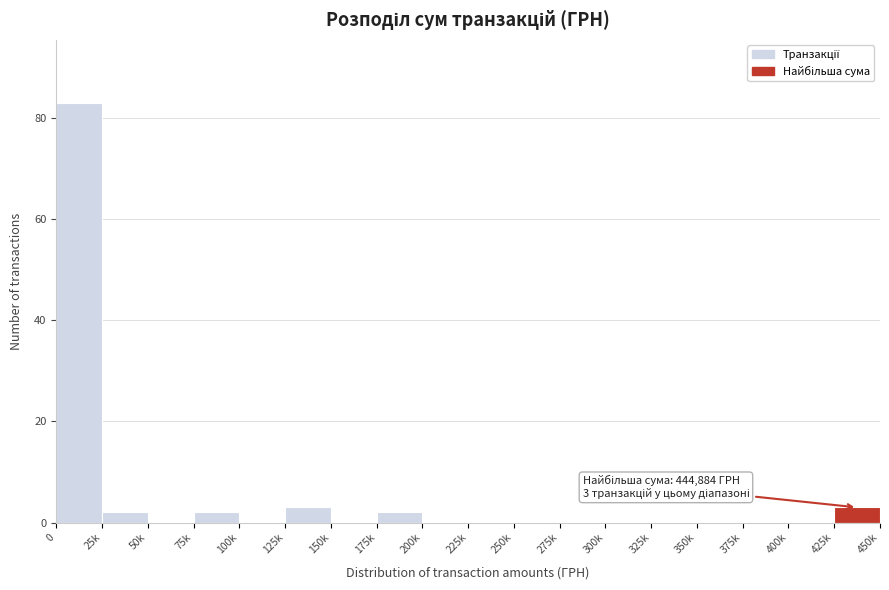

Reading left to right, transcribe all the data shown in this chart.

0=83	25k=2	50k=0	75k=2	100k=0	125k=3	150k=0	175k=2	200k=0	225k=0	250k=0	275k=0	300k=0	325k=0	350k=0	375k=0	400k=0	425k=3